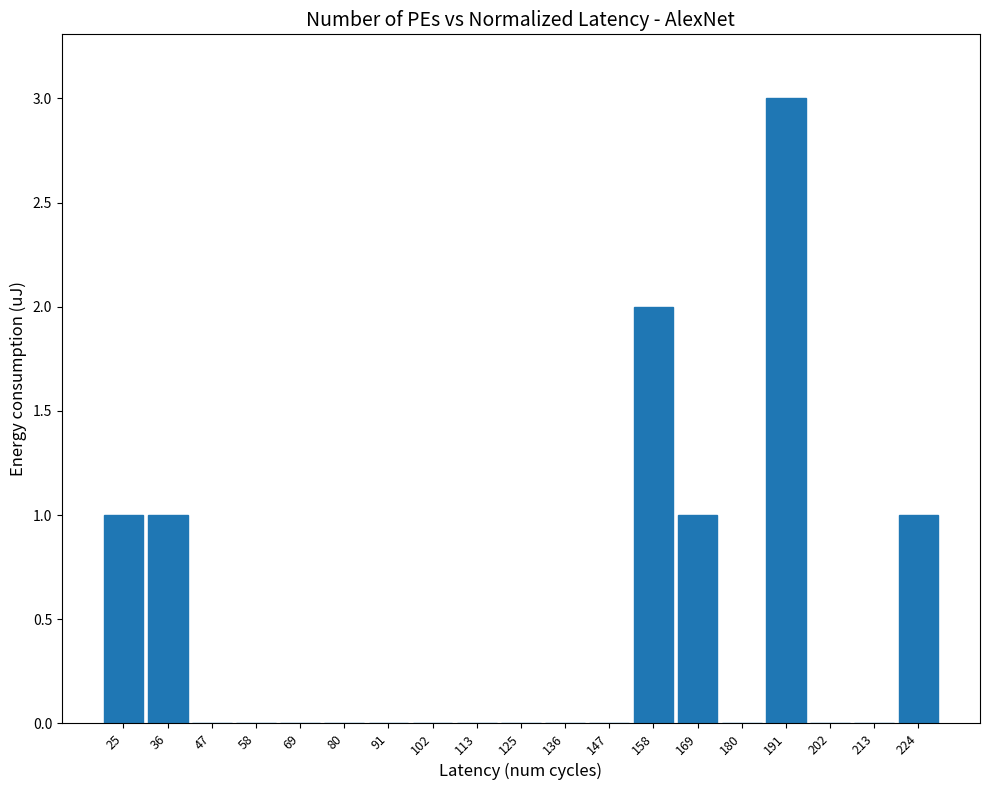

Reading left to right, list every bar in this chart as the range it spans on the x-axis followed by its height. Neither the bar edges nor the heights are printed on the chart, so give them approximately, as read against the axes.

20 to 32: 1
32 to 42: 1
42 to 54: 0
54 to 64: 0
64 to 76: 0
76 to 86: 0
86 to 98: 0
98 to 108: 0
108 to 120: 0
120 to 130: 0
130 to 142: 0
142 to 152: 0
152 to 164: 2
164 to 174: 1
174 to 186: 0
186 to 196: 3
196 to 208: 0
208 to 218: 0
218 to 230: 1